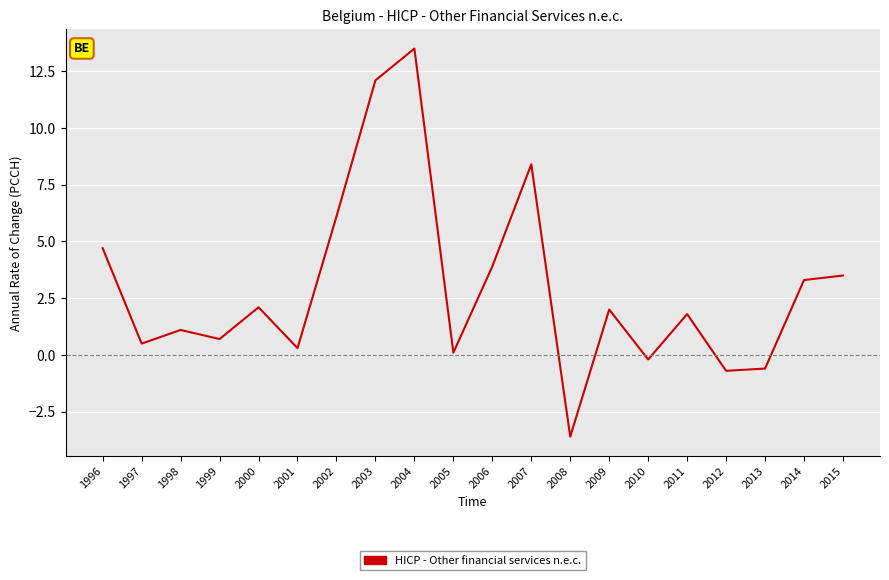

True or false: the data shows 0.6 at 2000.

False